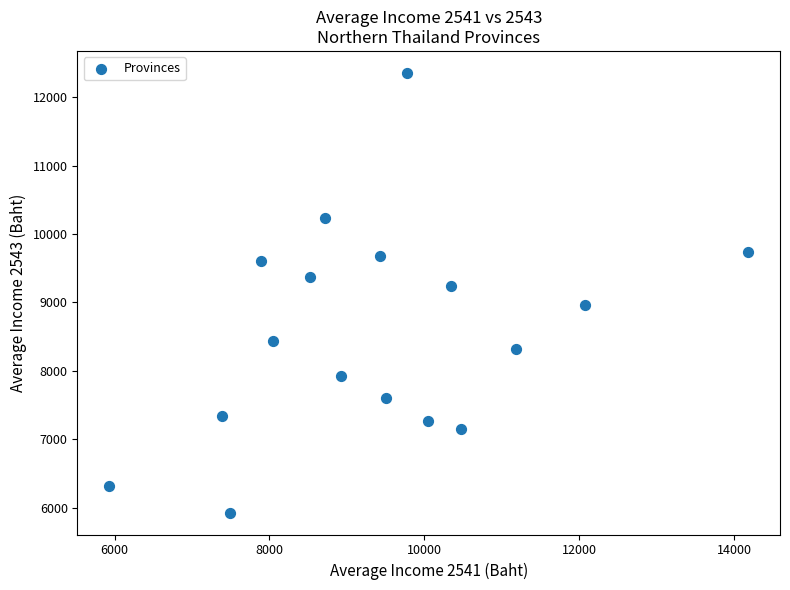

What Y value in the scatter plot is closest to 9141?

9243